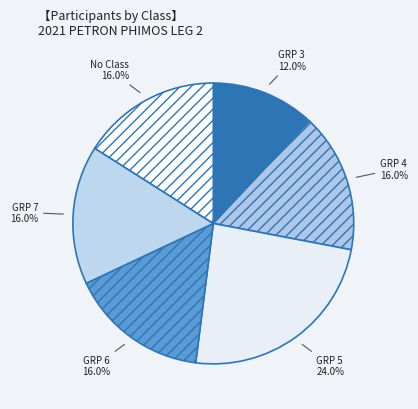

What is the largest slice in the pie chart?

GRP 5